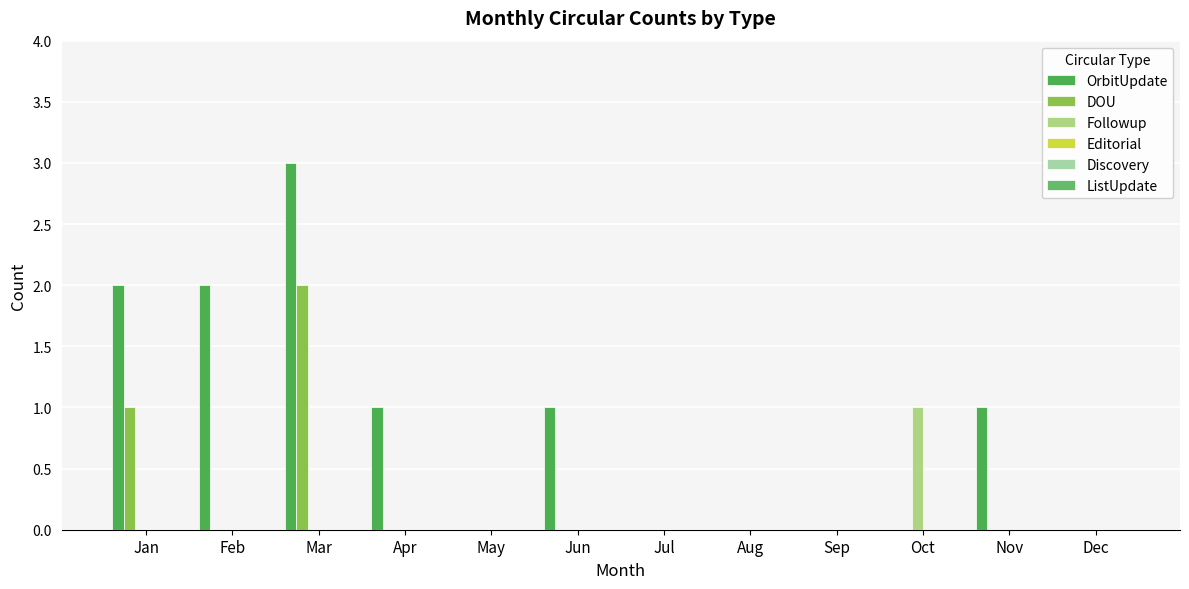

Which series has the largest total across all categories?

OrbitUpdate